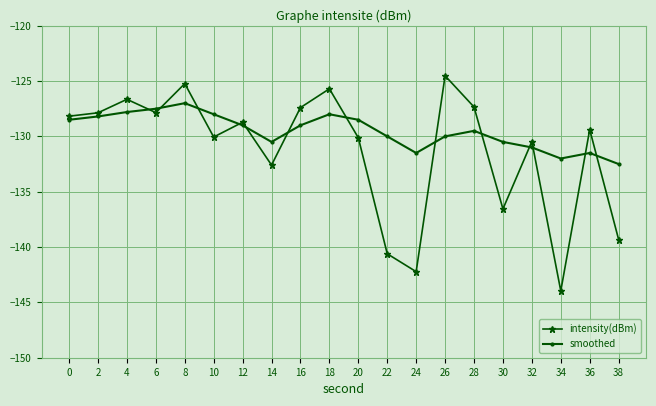

Count the number of data series in this chart.

2